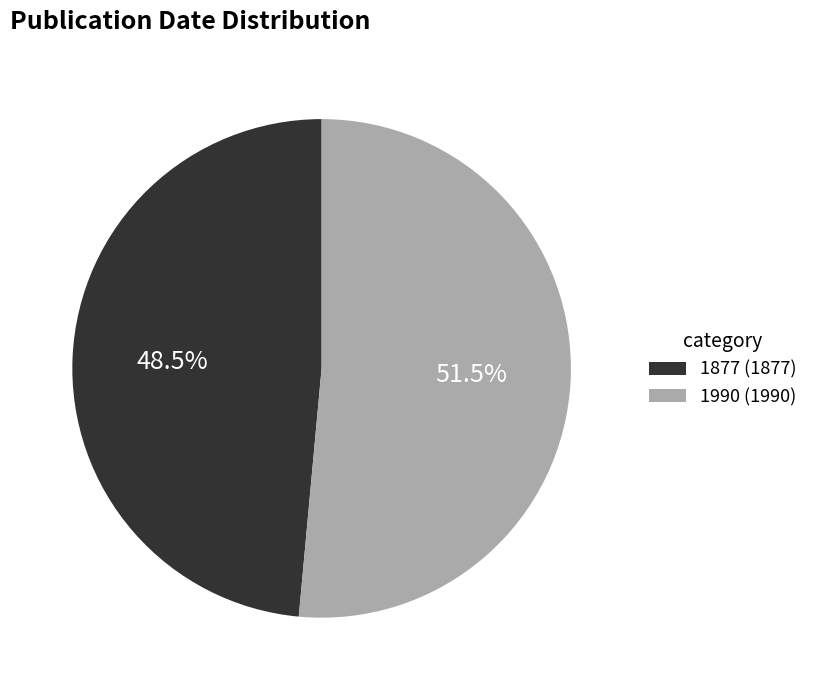

Combined, do 1990 (1990) and 1877 (1877) account for over 50%?

Yes